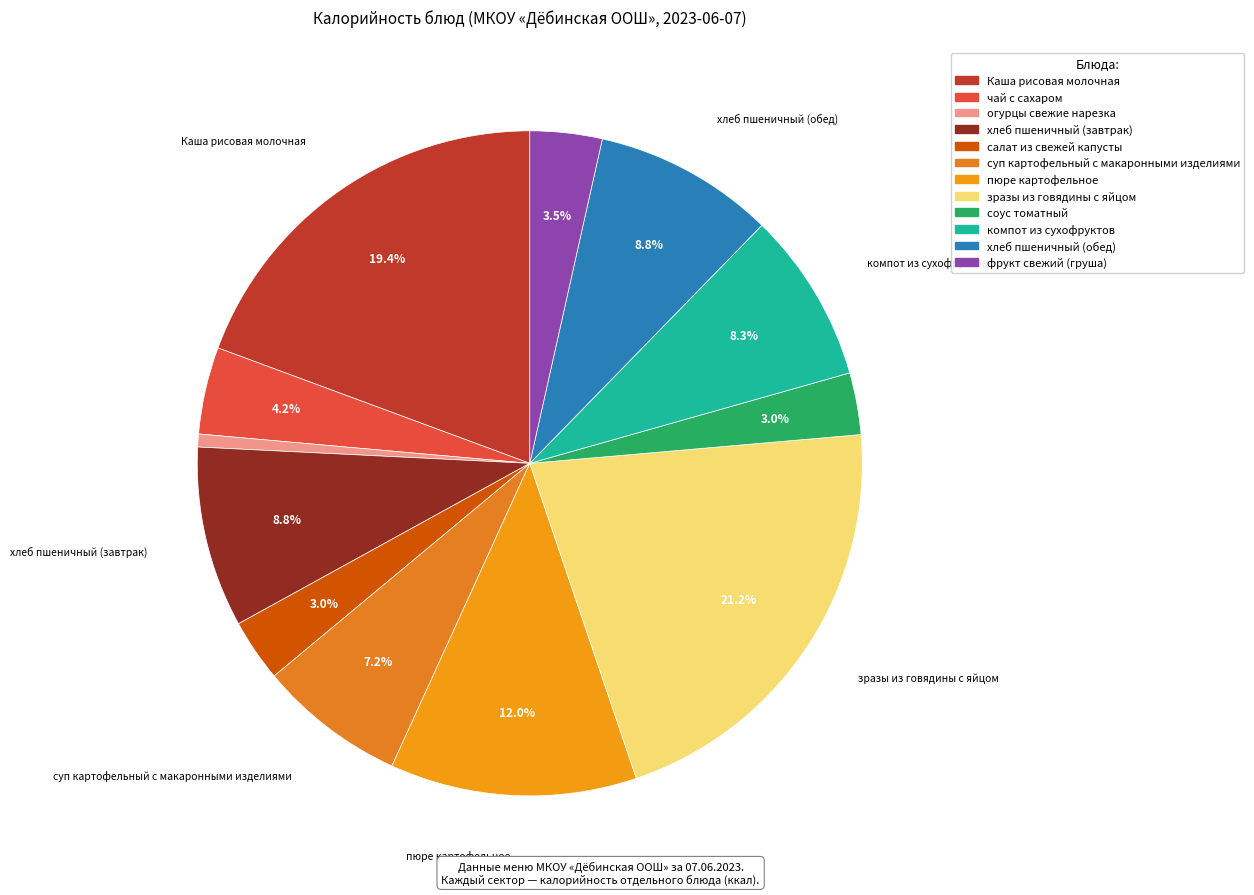

Which slice is the largest?

зразы из говядины с яйцом